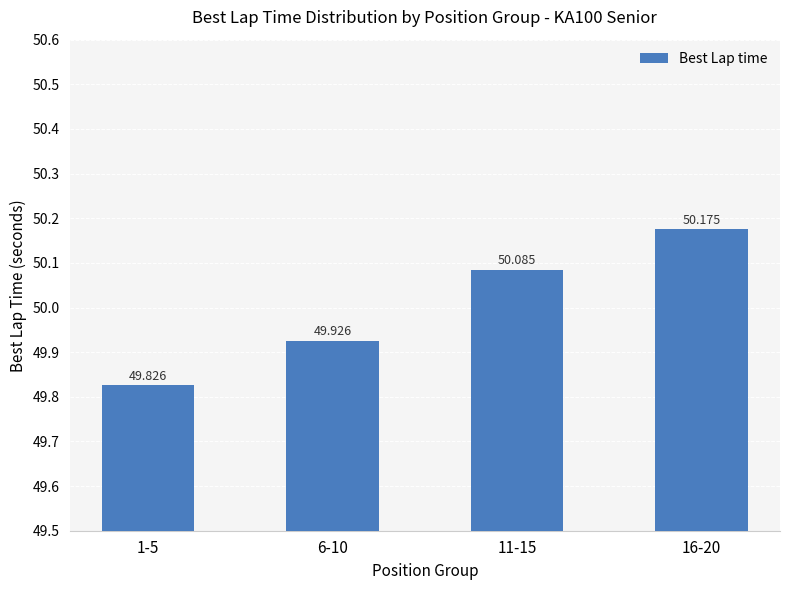

How many data points are less than 50?

2